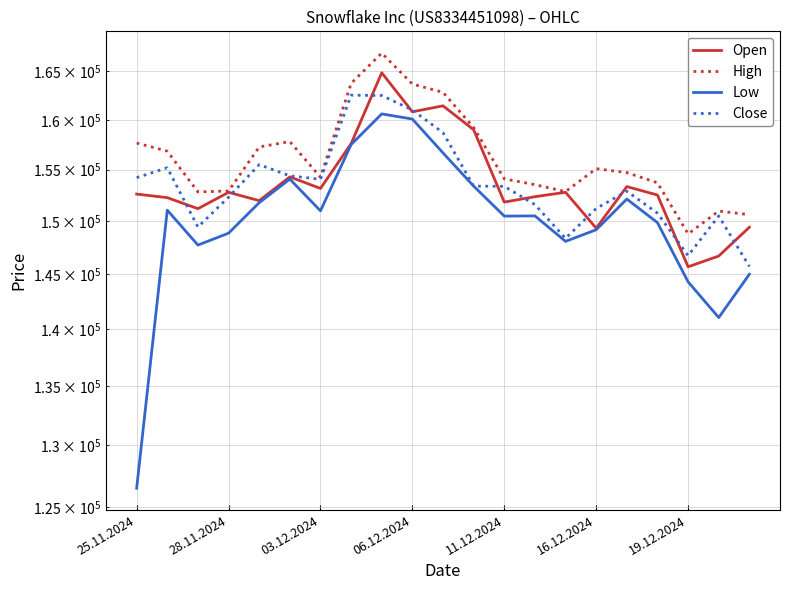

What is the minimum value shown in the chart?

126500